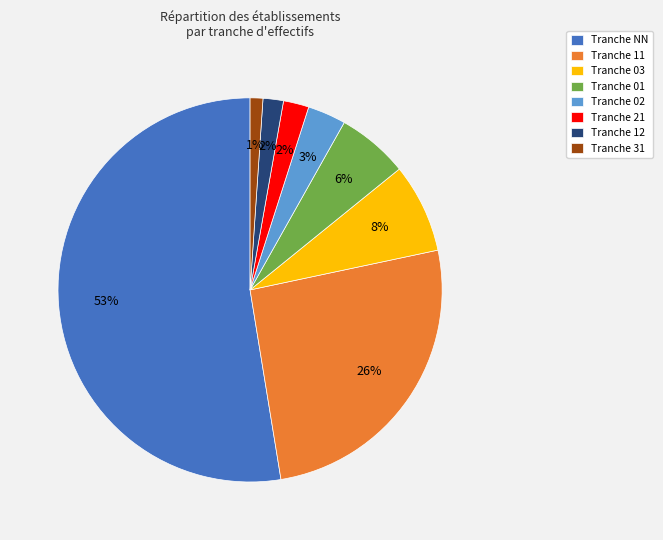

Is the sum of Tranche 11 and Tranche 21 greater than half?

No